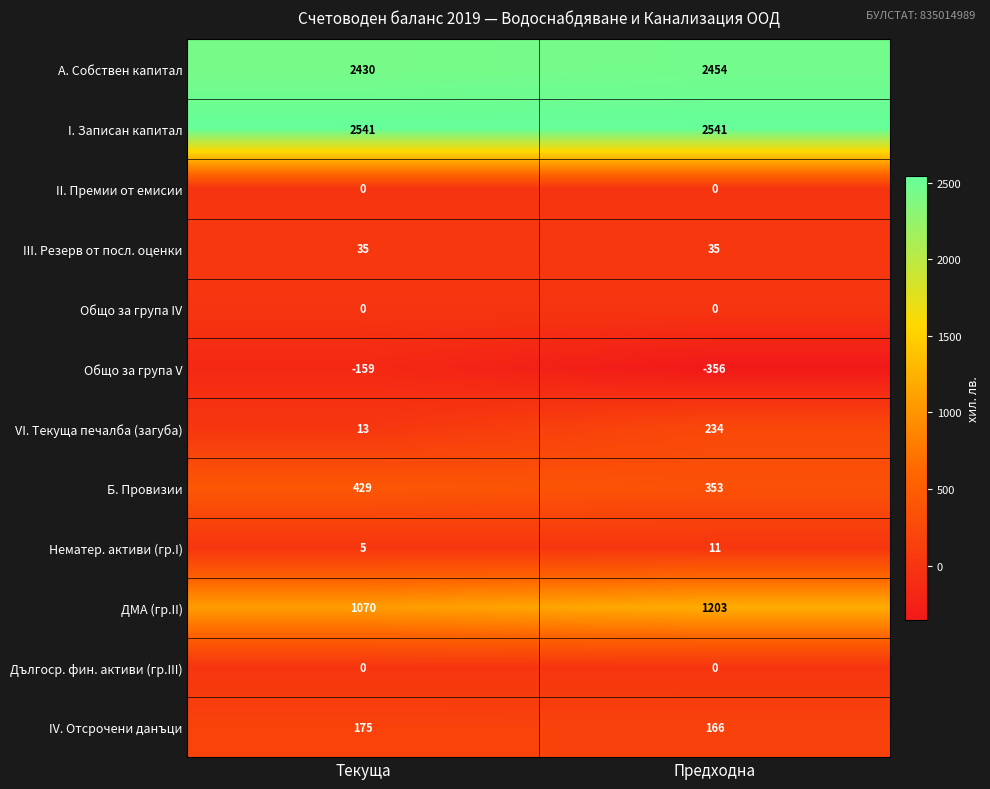

At which category does the chart reach its minimum across all series?

Предходна